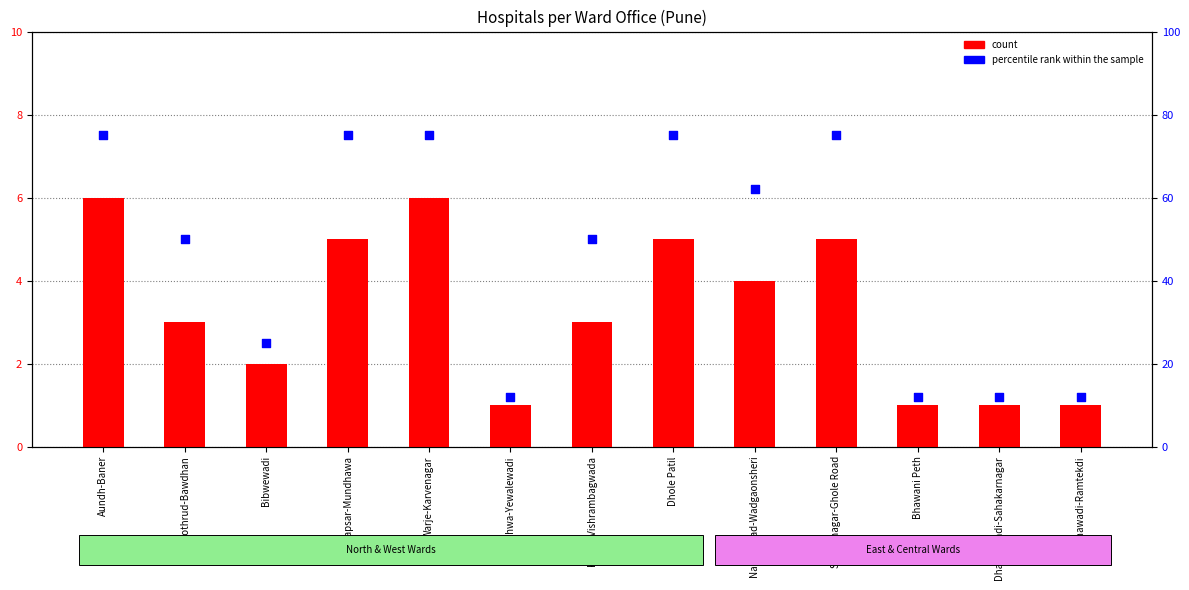

Which series has the largest total across all categories?

percentile rank within the sample